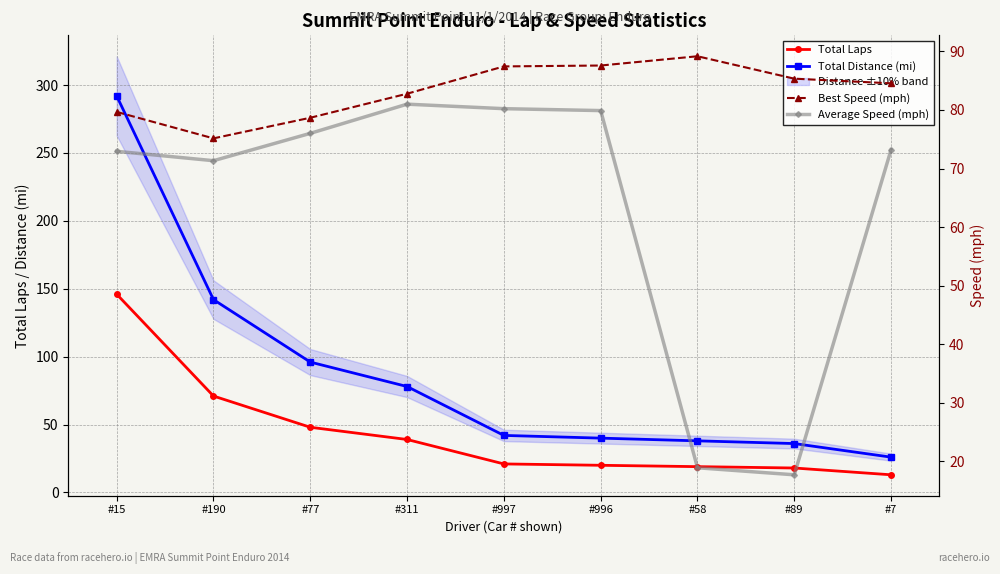

Is it true that Best Speed (mph) equals 78.7 at #77?

True